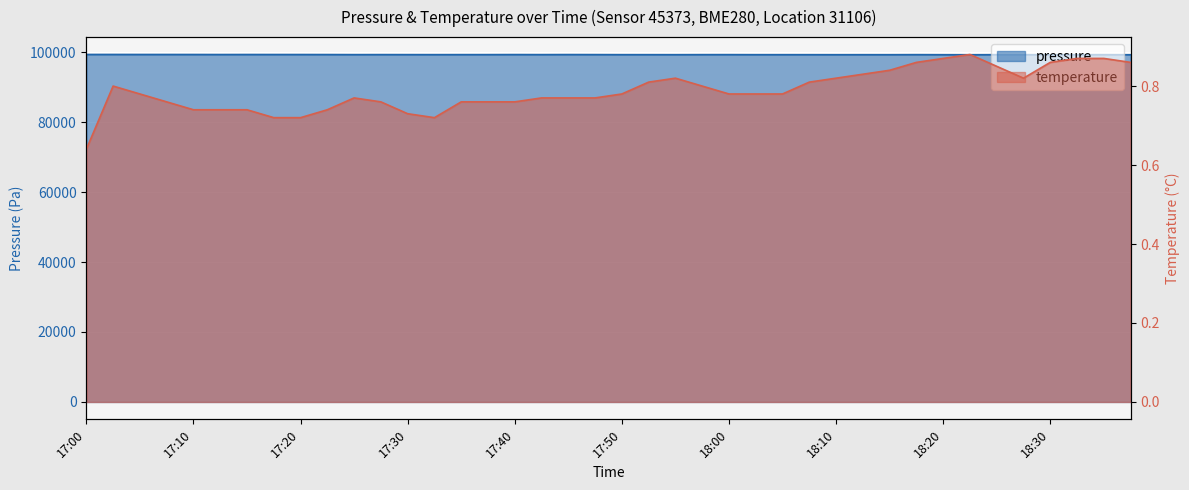

The temperature series shows 0.4 at 17:28. True or false?

False